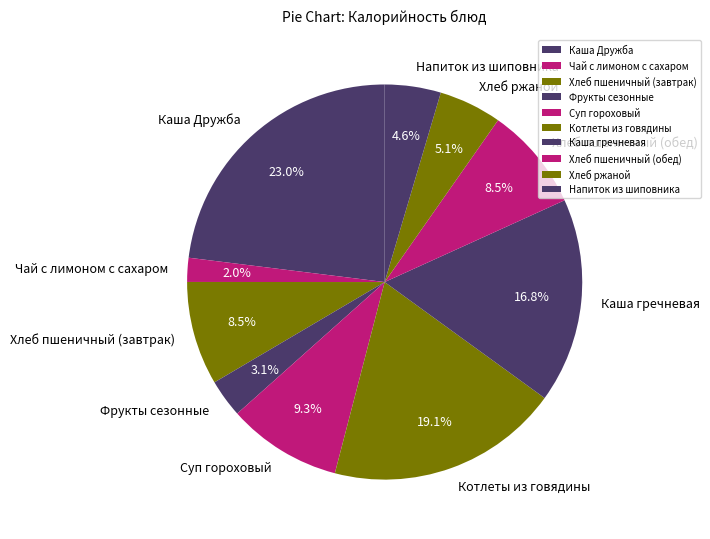

Which category has the biggest portion of the pie?

Каша Дружба